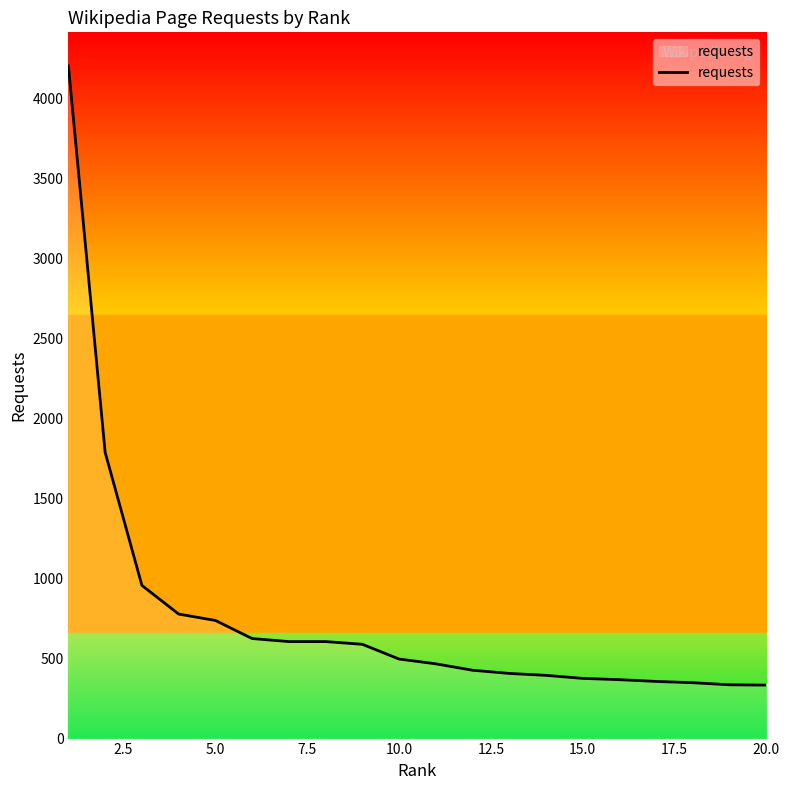

What is the difference between the maximum and minimum values?

3868